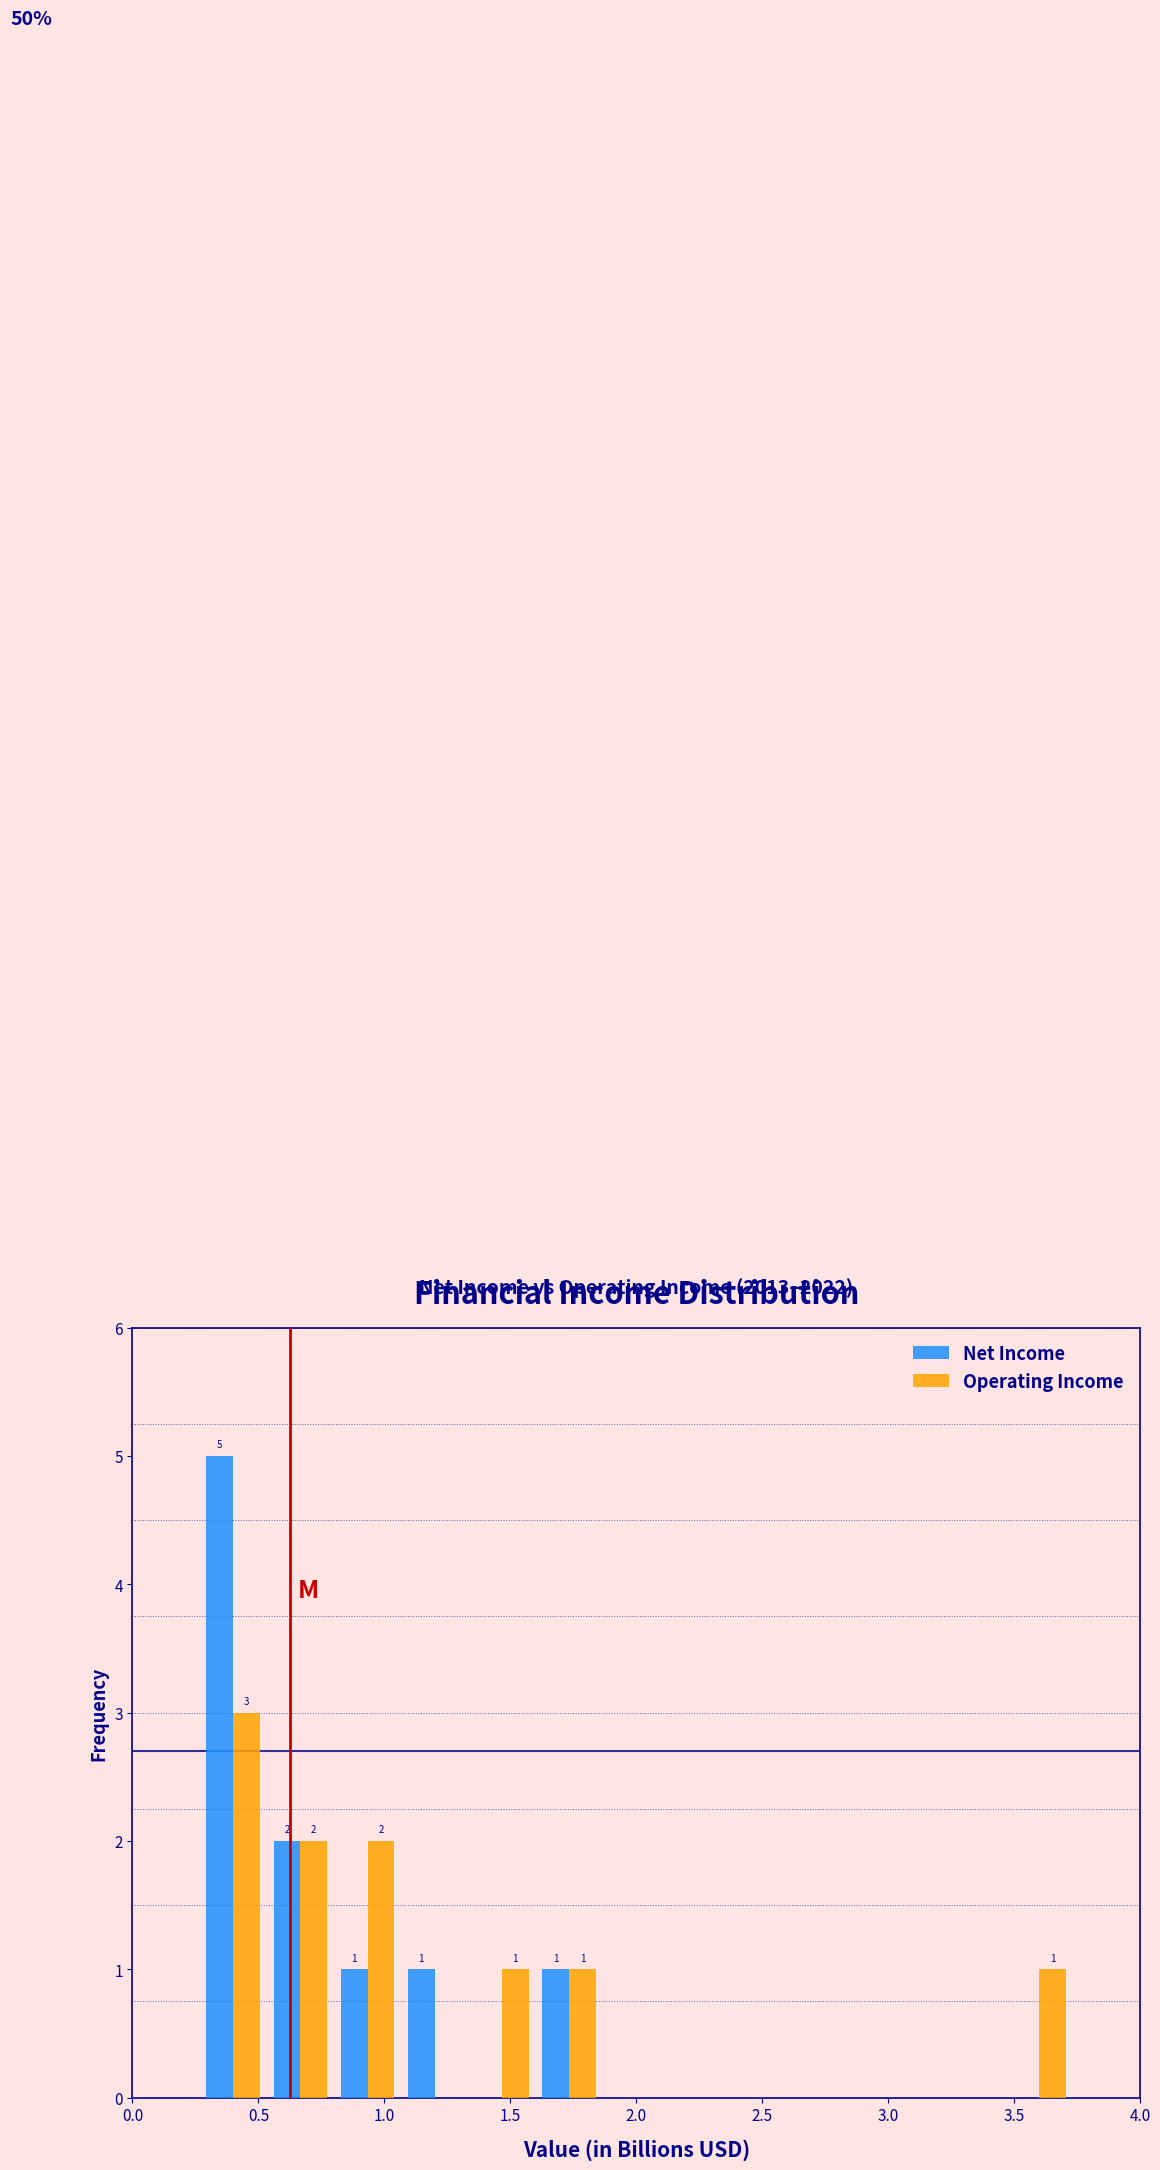

In the Operating Income series, which range on the x-axis has the tallest bar?

0.25 to 0.55